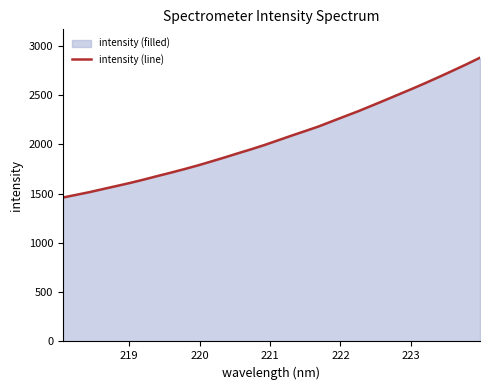

What is the maximum value shown in the chart?

2880.8